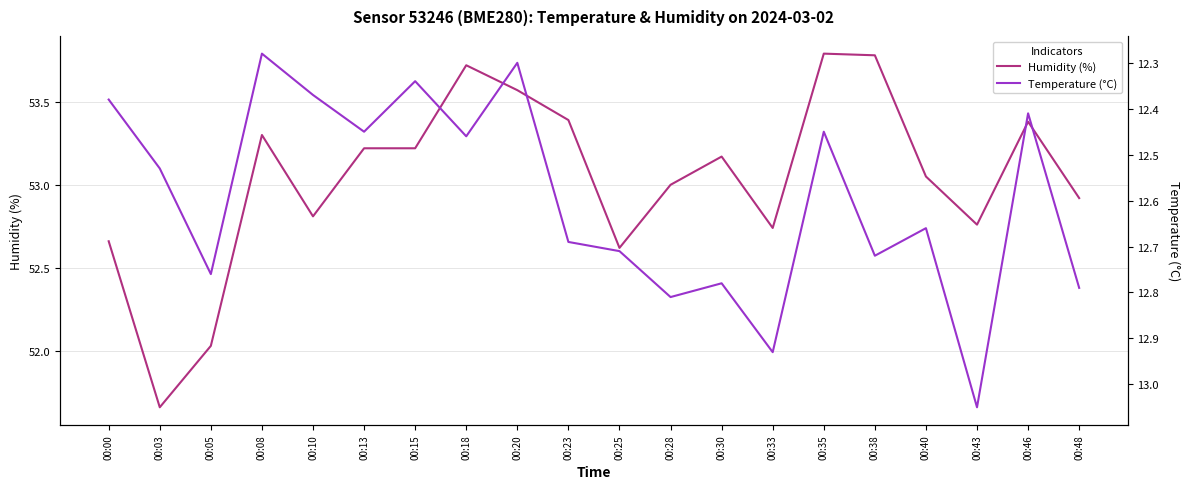

What is the lowest value of the temperature series?

12.3